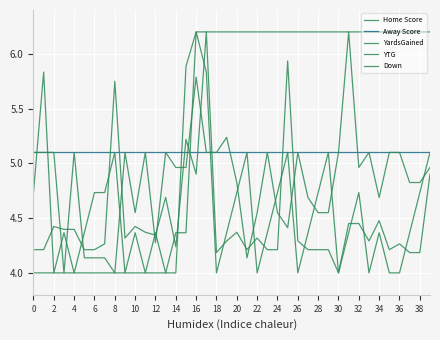

How many lines are shown in the chart?

5